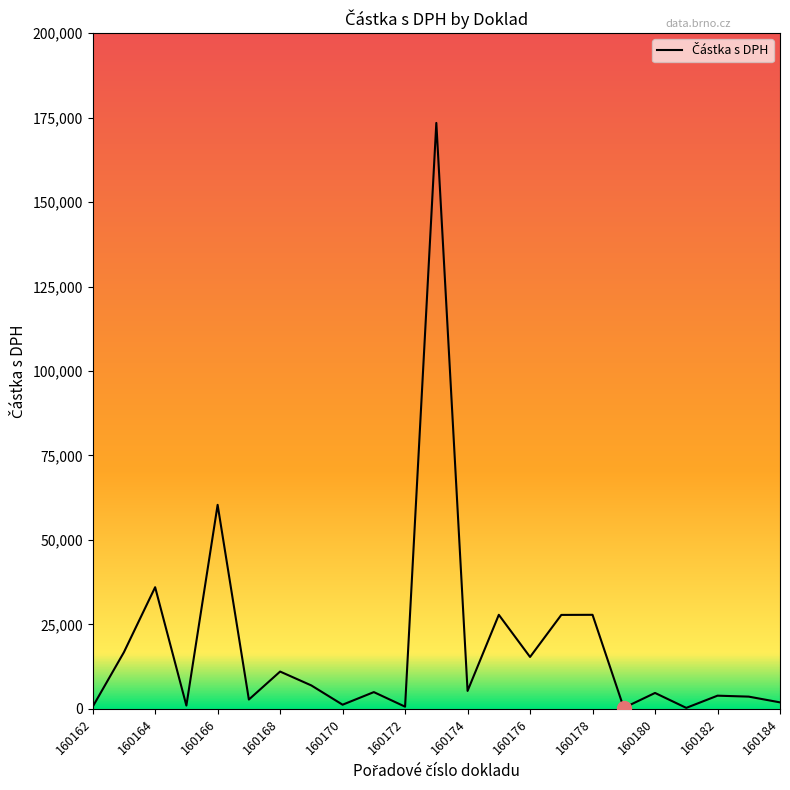

Does the chart have visible grid lines?

No